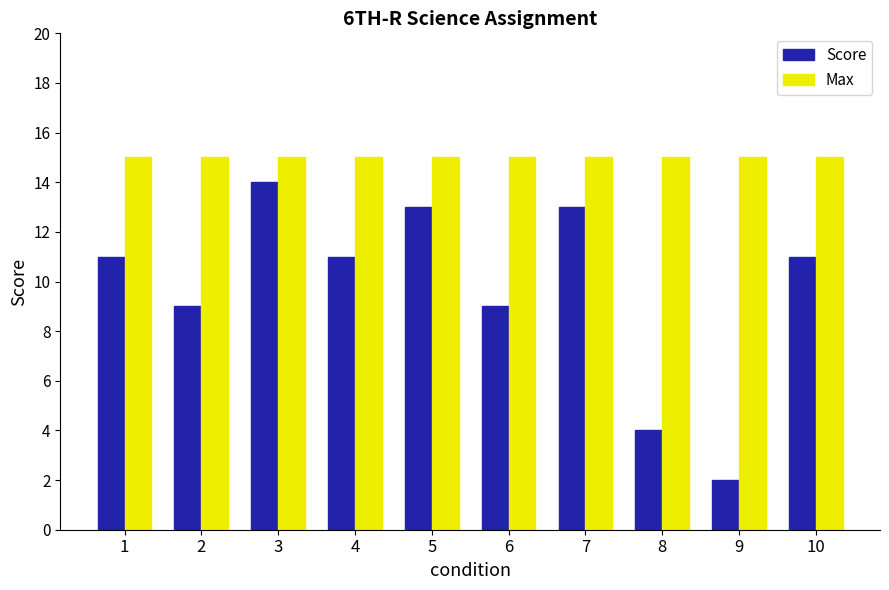

What are all the series names shown in the legend?

Score, Max